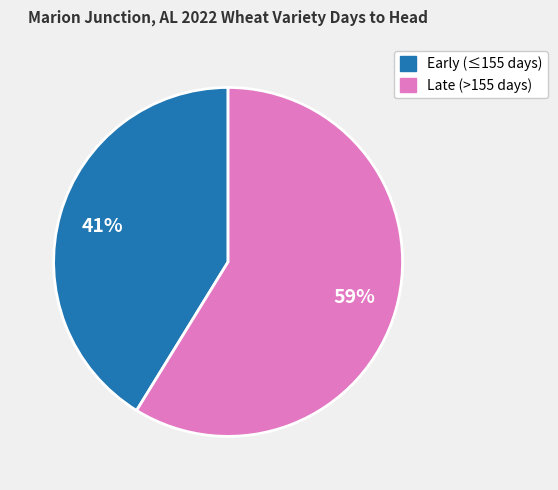

To the nearest percent, what is the difference between the largest and smallest slice percentages?

18%